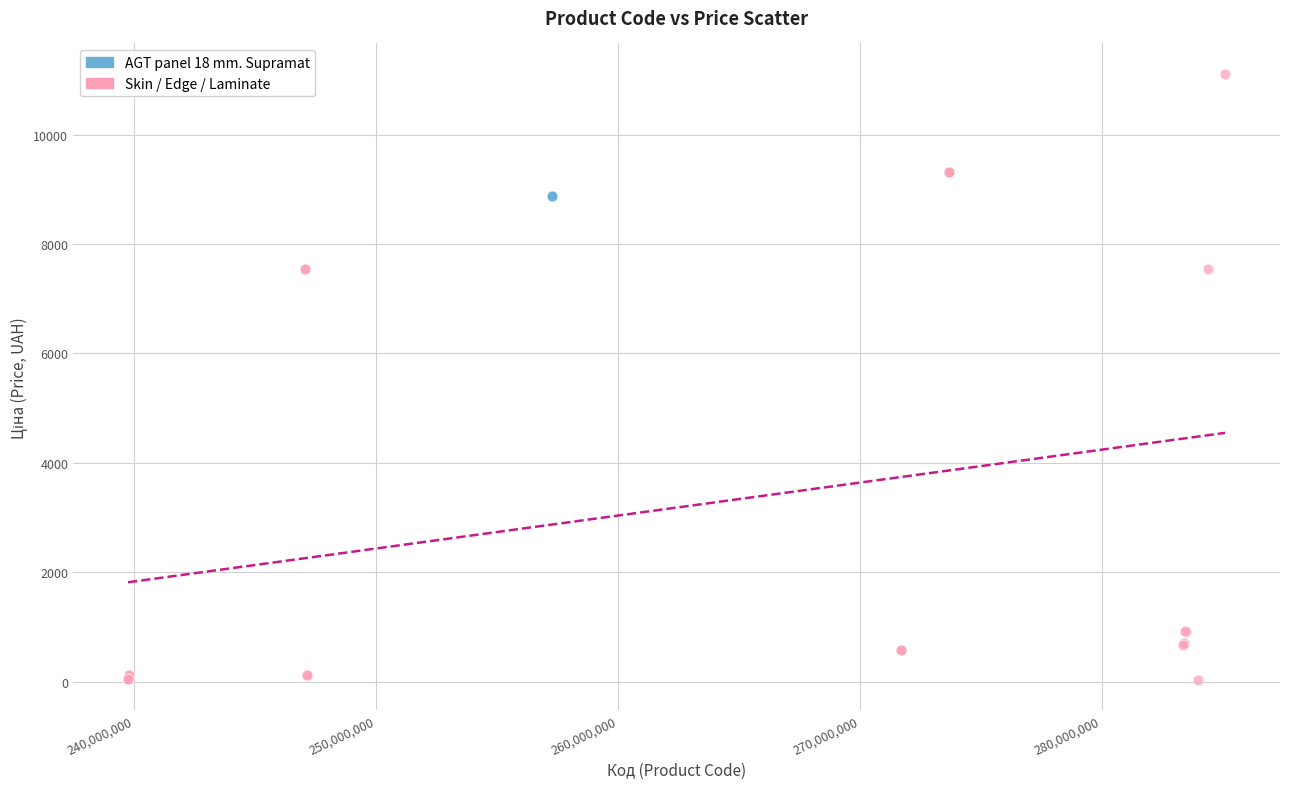

Which series reaches the maximum Y coordinate?

Skin / Edge / Laminate